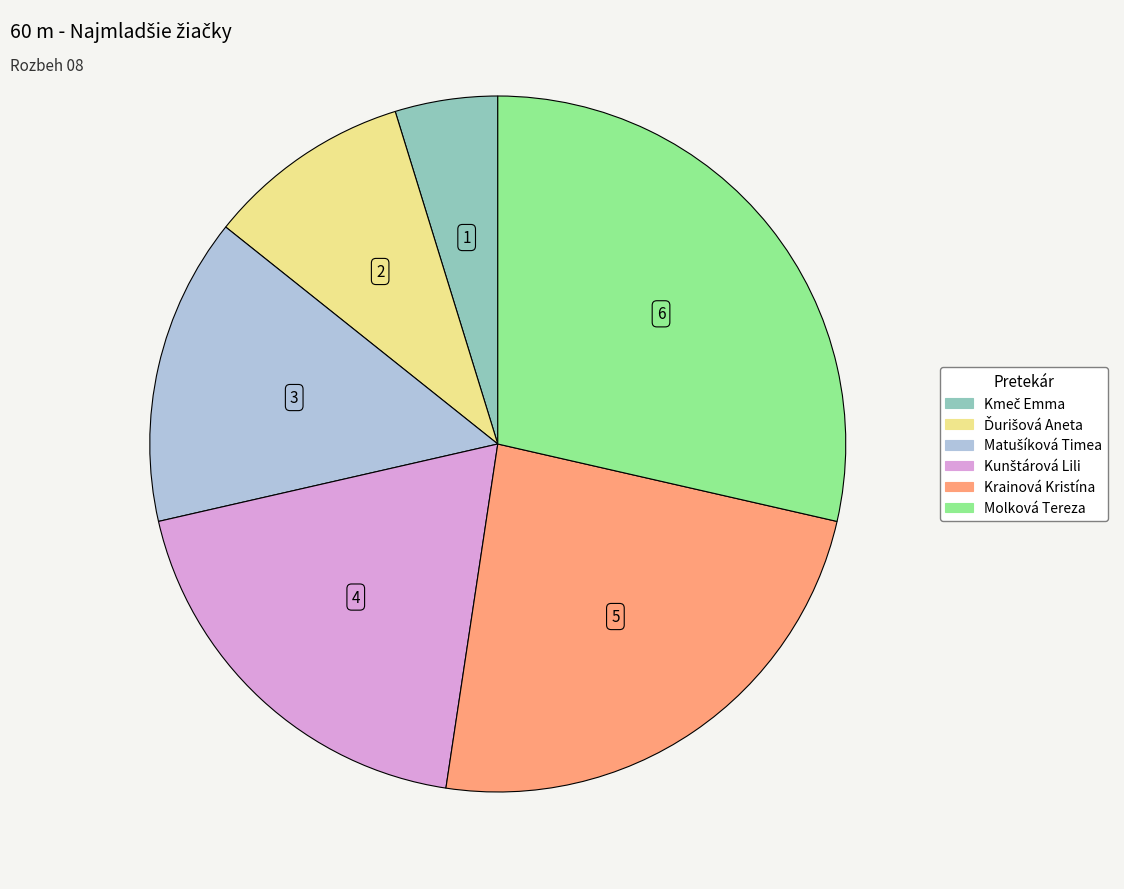

Is the sum of Krainová Kristína and Molková Tereza greater than half?

Yes